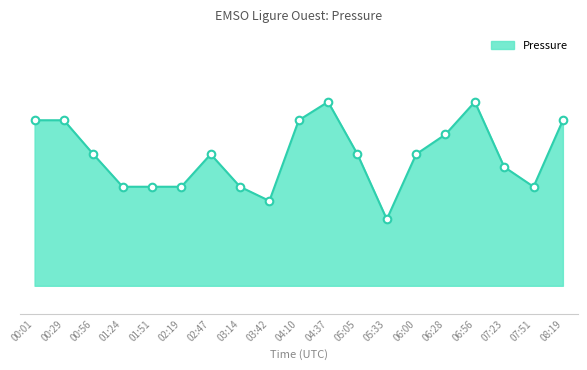

Which has a higher value, 00:01 or 06:00?

00:01